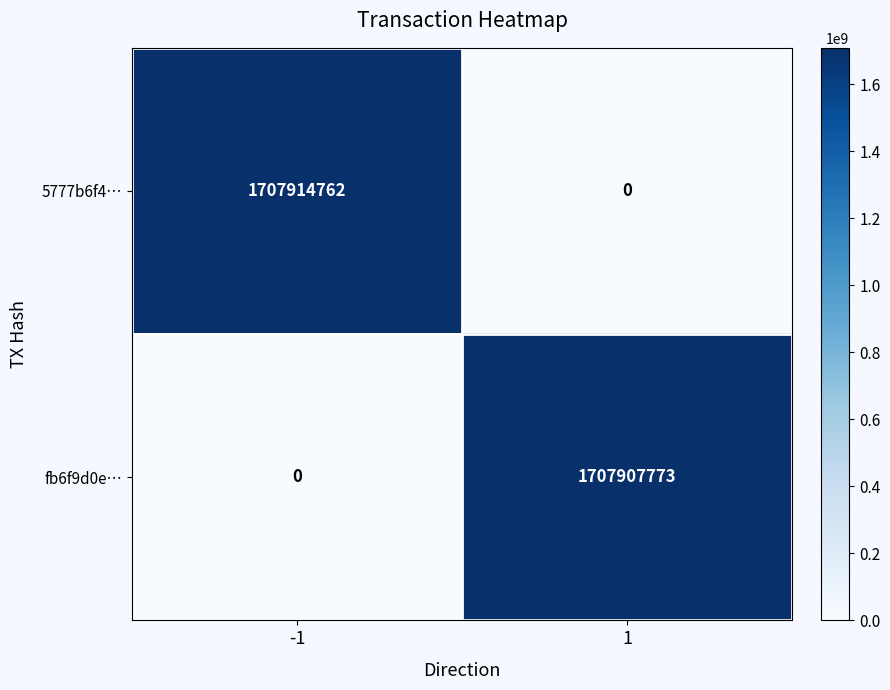

What is the difference between the 5777b6f4… values at 1 and -1?

1707914762